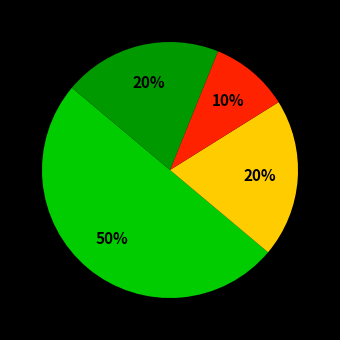

To the nearest percent, what is the difference between the largest and smallest slice percentages?

40%